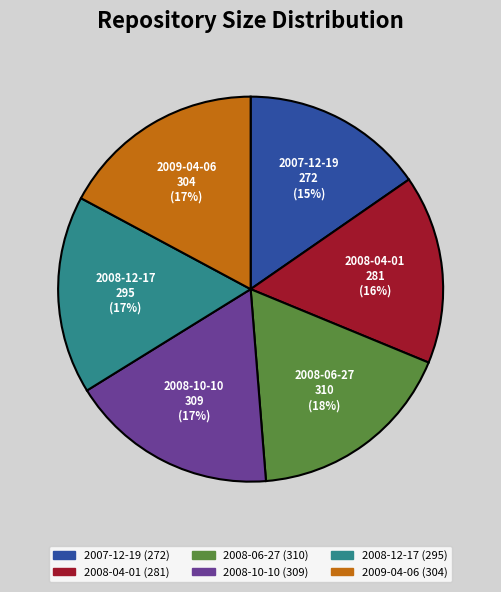

Between 2008-04-01 and 2008-10-10, which is larger?

2008-10-10